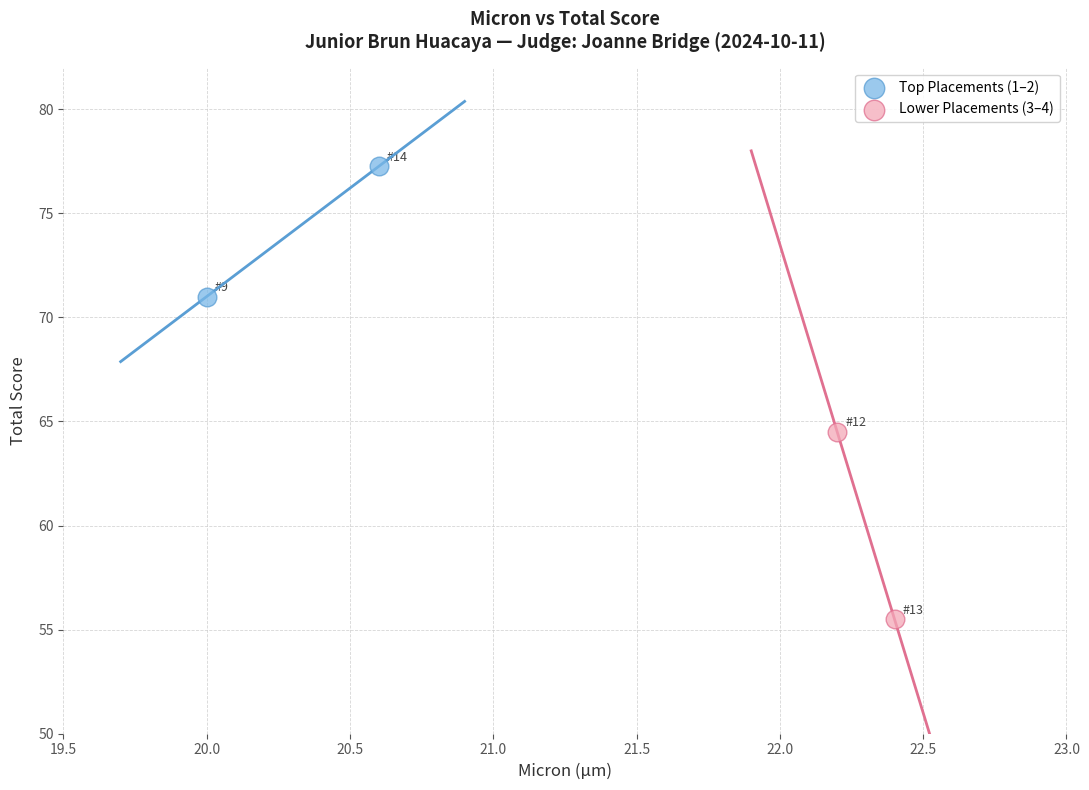

Which series has the largest Y range (max minus min)?

Lower Placements (3–4)